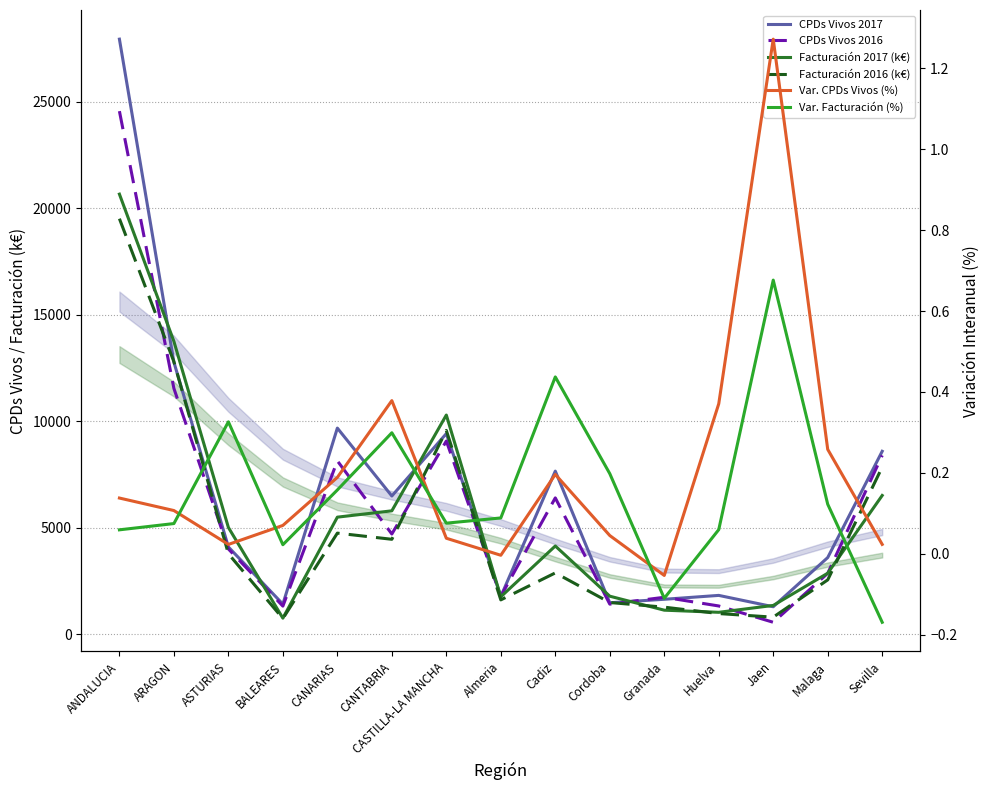

What is the average value of the Facturación 2017 (k€) series?

5496.7